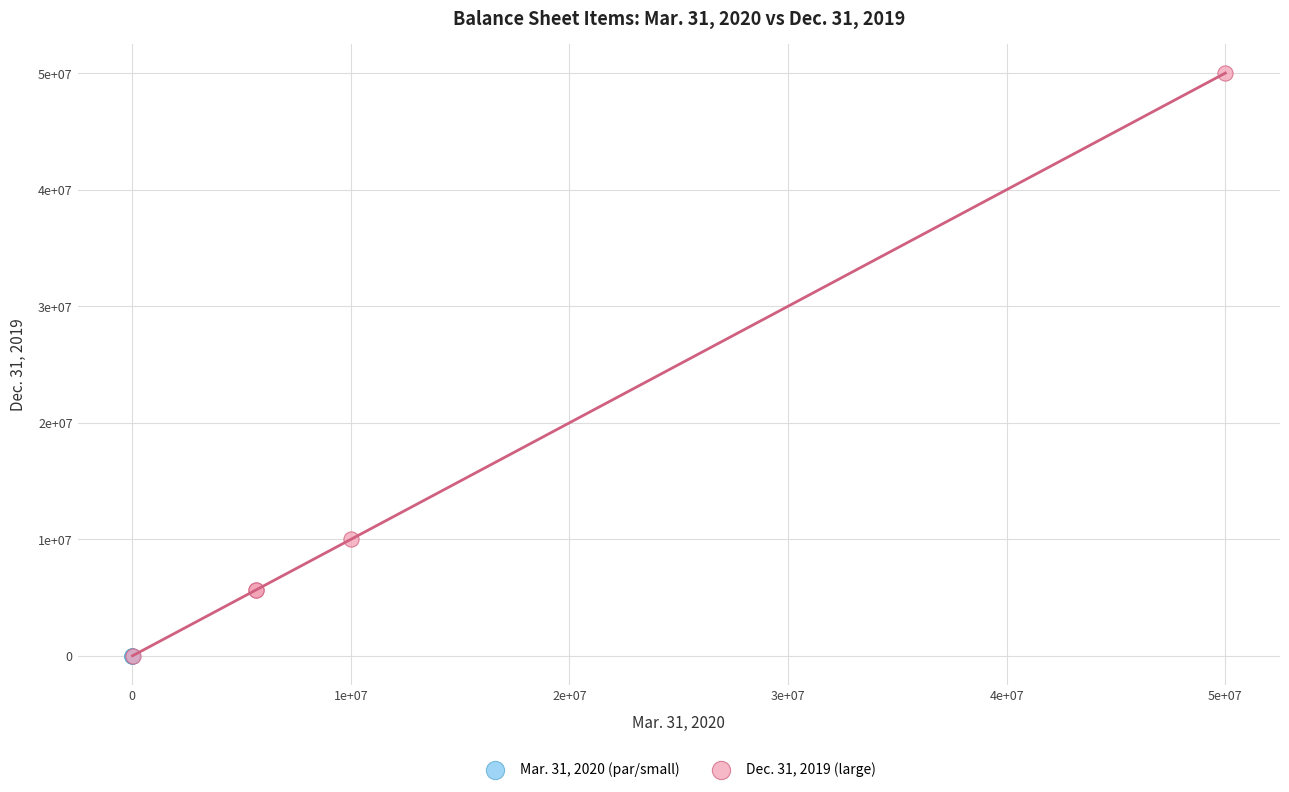

Which series reaches the maximum Y coordinate?

Dec. 31, 2019 (large)